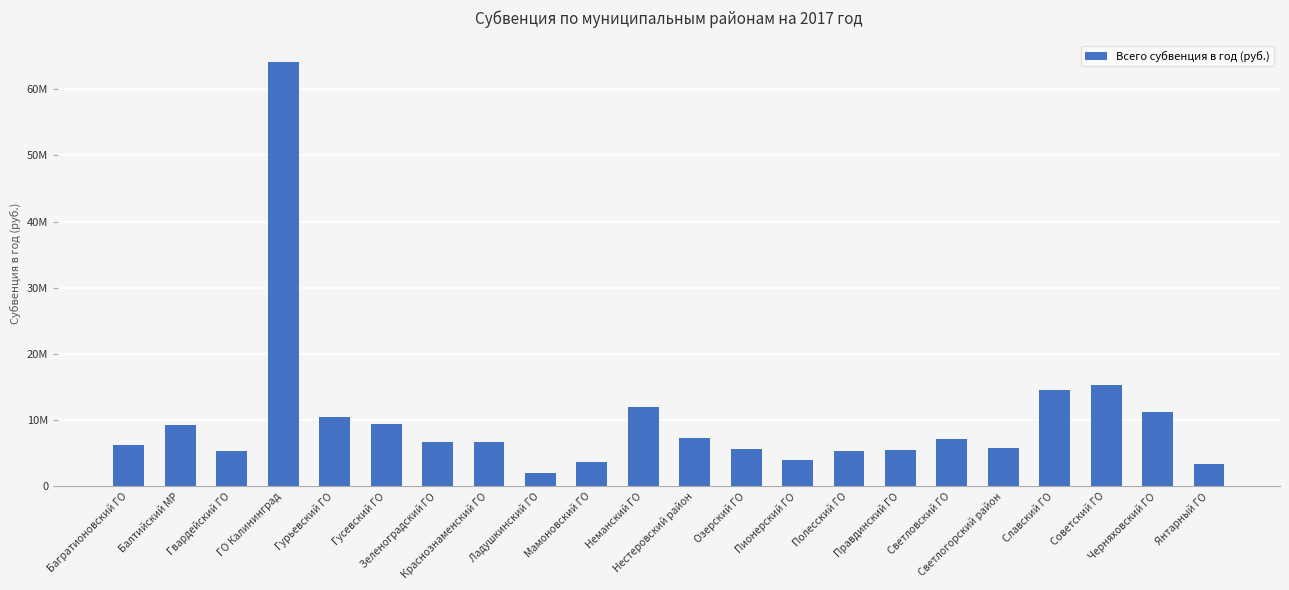

Reading right to left, list all the values displayed in this chart.

Янтарный ГО=3370960	Черняховский ГО=11277900	Советский ГО=15378440	Славский ГО=14529540	Светлогорский район=5779050	Светловский ГО=7117010	Правдинский ГО=5415900	Полесский ГО=5309840	Пионерский ГО=3994800	Озерский ГО=5652750	Нестеровский район=7268860	Неманский ГО=11952500	Мамоновский ГО=3605770	Ладушкинский ГО=1931690	Краснознаменский ГО=6699910	Зеленоградский ГО=6659430	Гусевский ГО=9404370	Гурьевский ГО=10408690	ГО Калининград=64193840	Гвардейский ГО=5392560	Балтийский МР=9235370	Багратионовский ГО=6161180